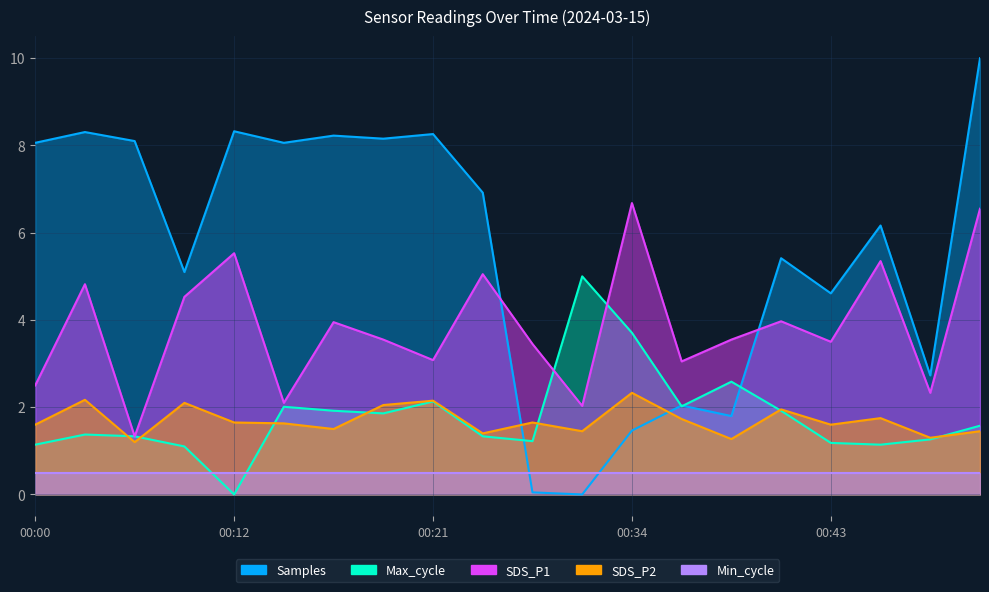

How many values in the Samples series exceed 6?

11